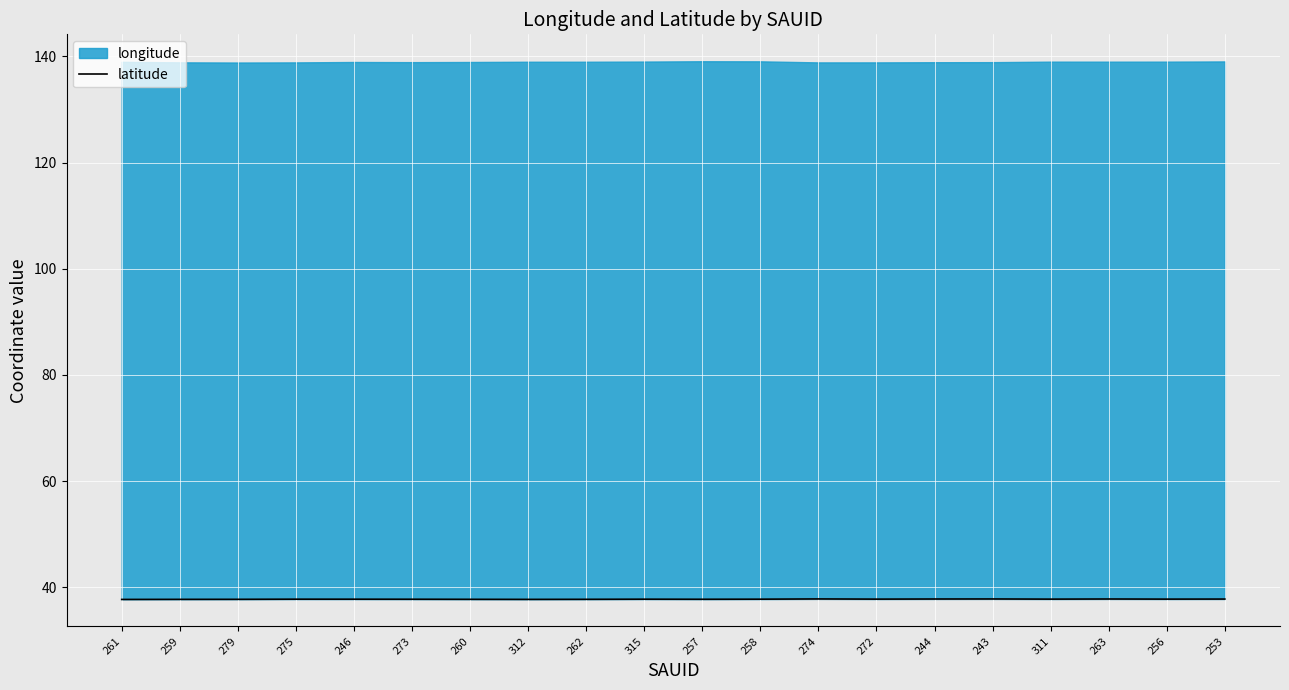

Count the values in the range 37 to 38.

20